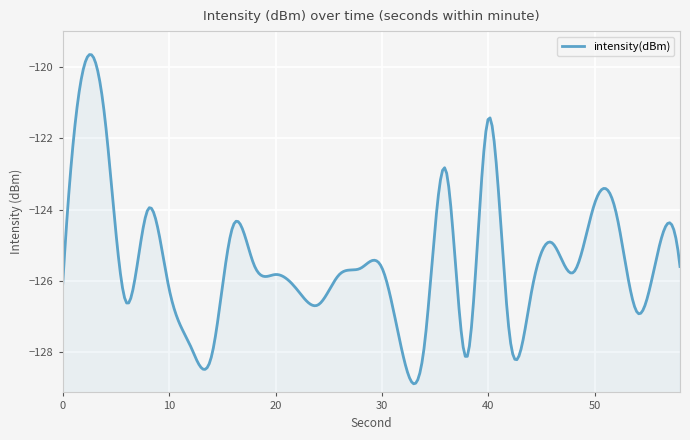

What is the change in value from 8 to 56?

-1.1